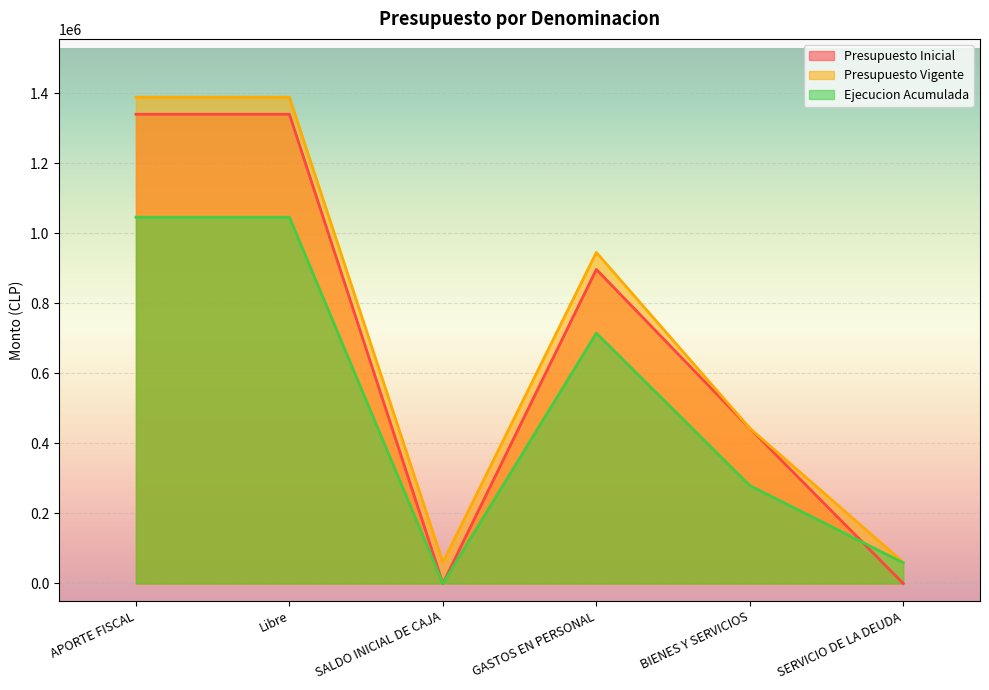

Is it true that Presupuesto Inicial equals 440077 at GASTOS EN PERSONAL?

False